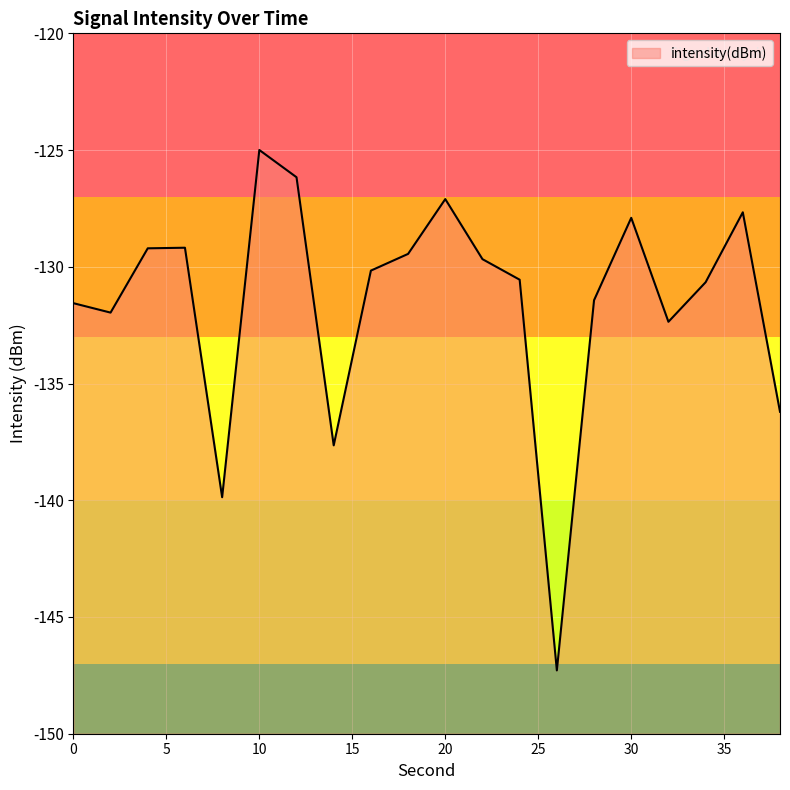

What is the average value?

-131.6